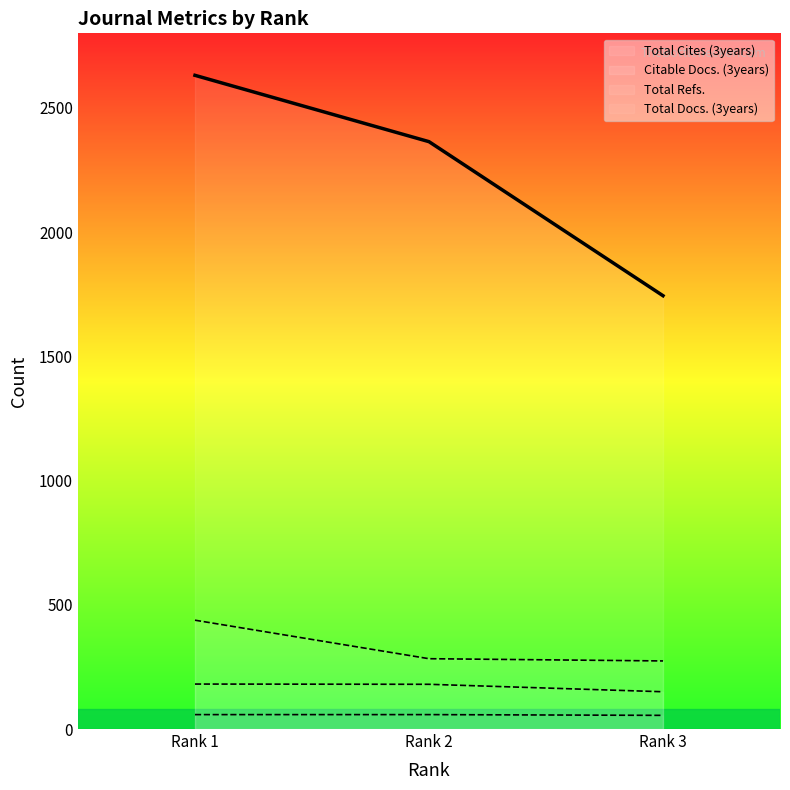

Rank the series at Rank 1 from highest to lowest value.

Total Cites (3years), Citable Docs. (3years), Total Refs., Total Docs. (3years)